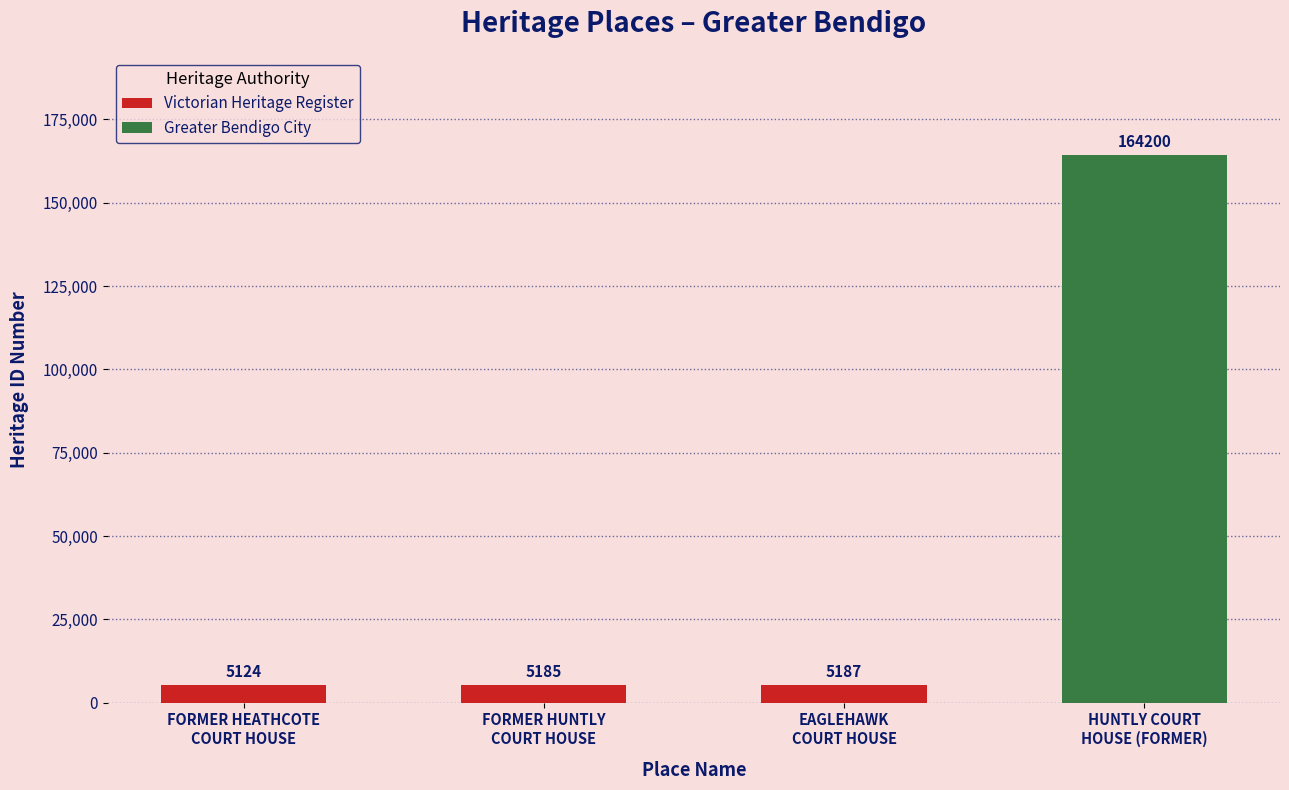

Which has a higher value, EAGLEHAWK
COURT HOUSE or FORMER HEATHCOTE
COURT HOUSE?

EAGLEHAWK
COURT HOUSE